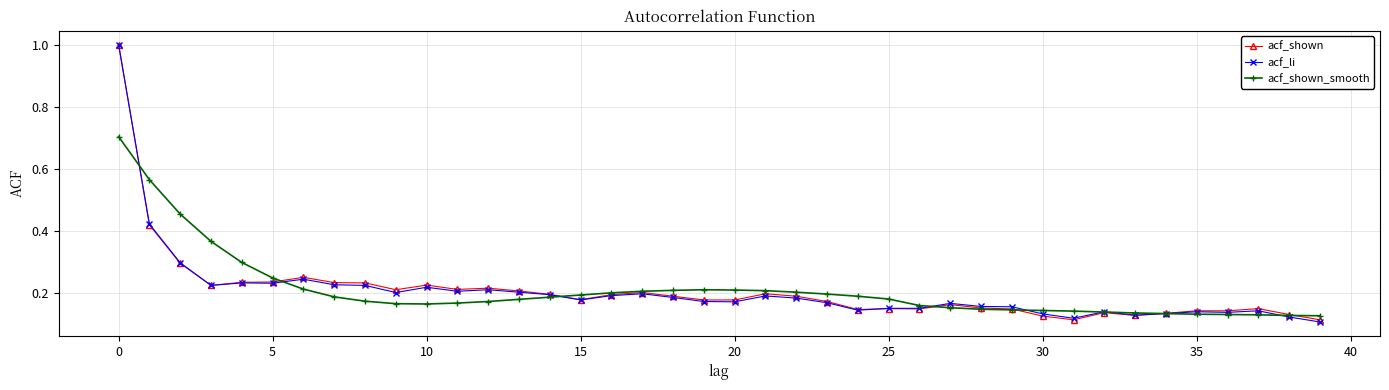

True or false: acf_li has more than 0 points higher than both neighbors.

True